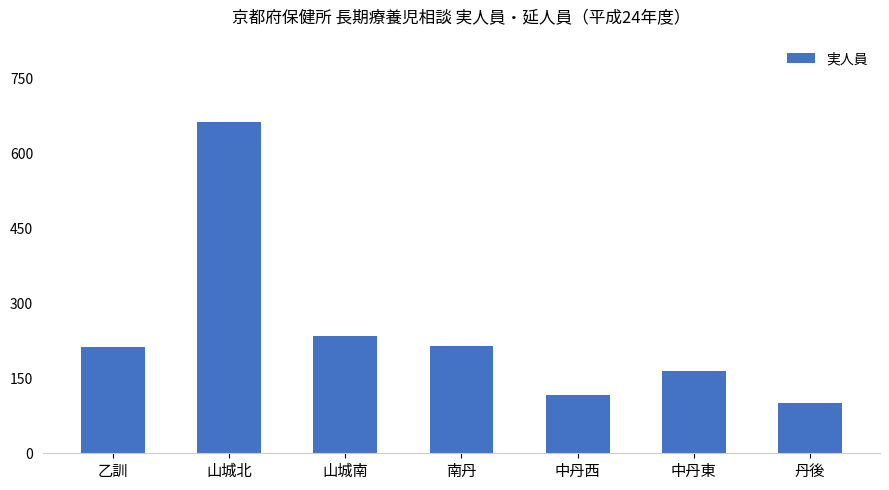

Which has a higher value, 中丹東 or 丹後?

中丹東